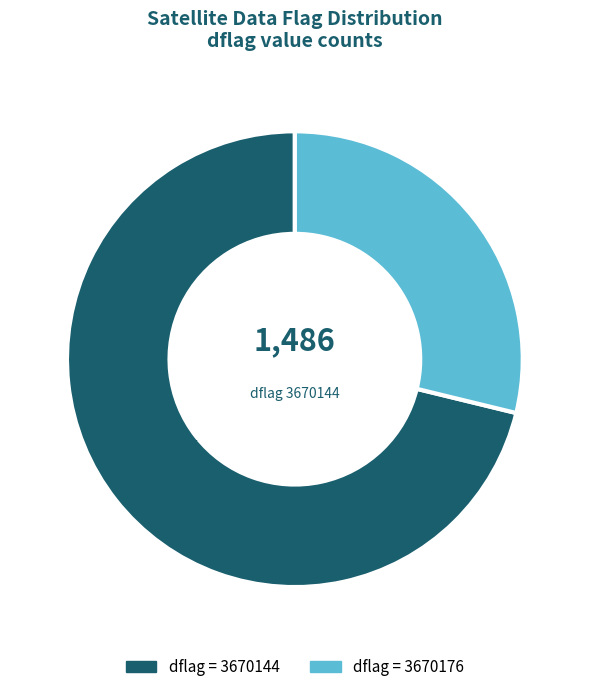

Count the number of slices in the pie.

2